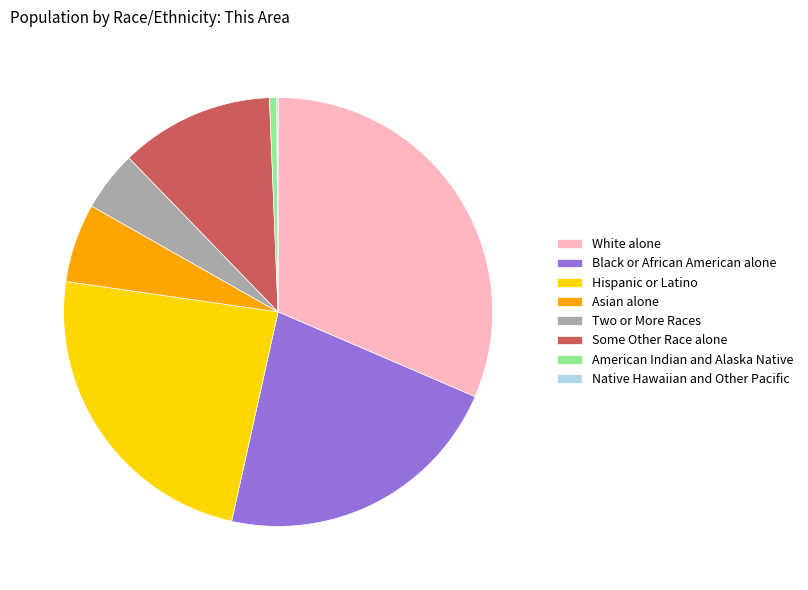

Which category has the biggest portion of the pie?

White alone